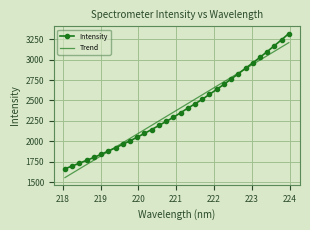

True or false: Trend and Intensity intersect in this chart.

True